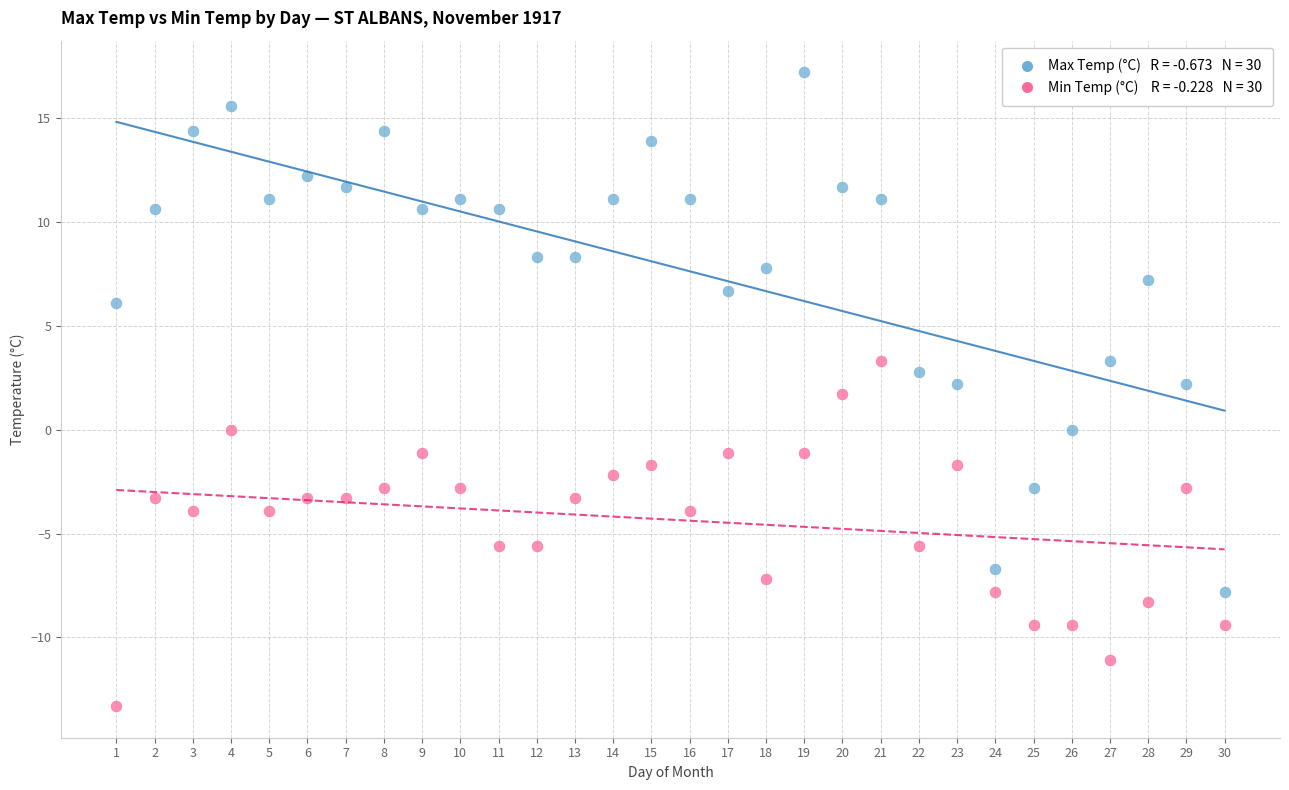

Across all data points, what is the range of X values (max minus min)?

29.0